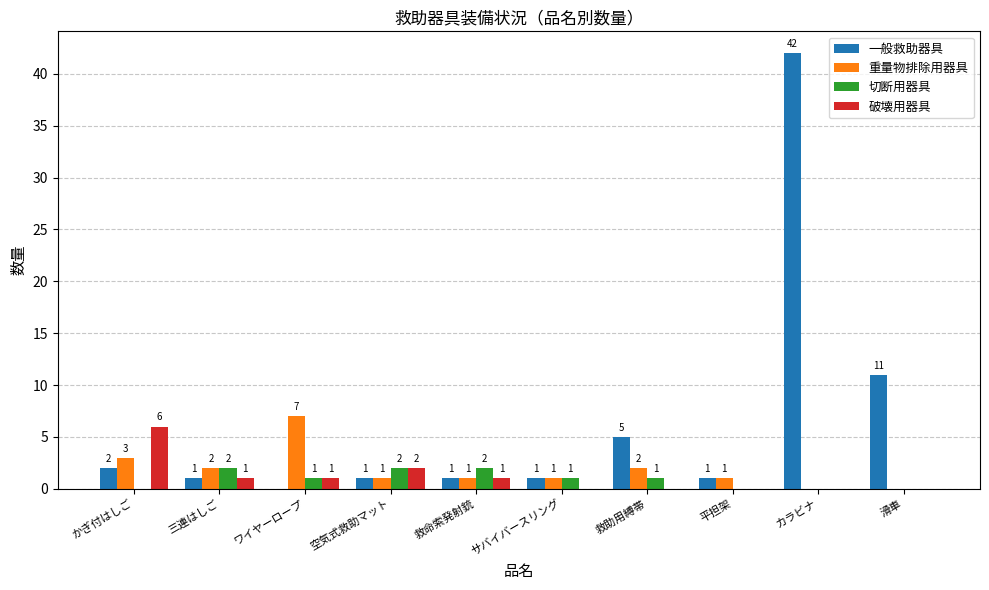

Which series changed the most between 平担架 and カラビナ?

一般救助器具